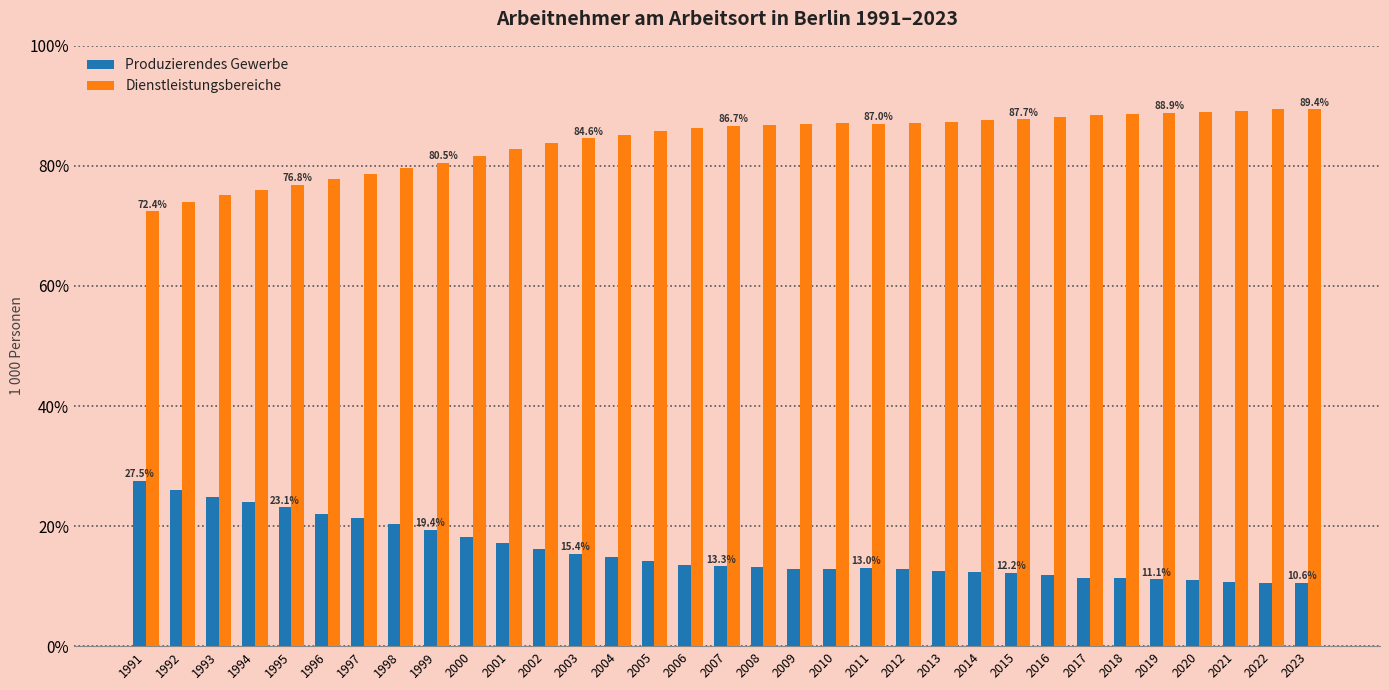

Rank the series by their average value, from highest to lowest.

Dienstleistungsbereiche, Produzierendes Gewerbe